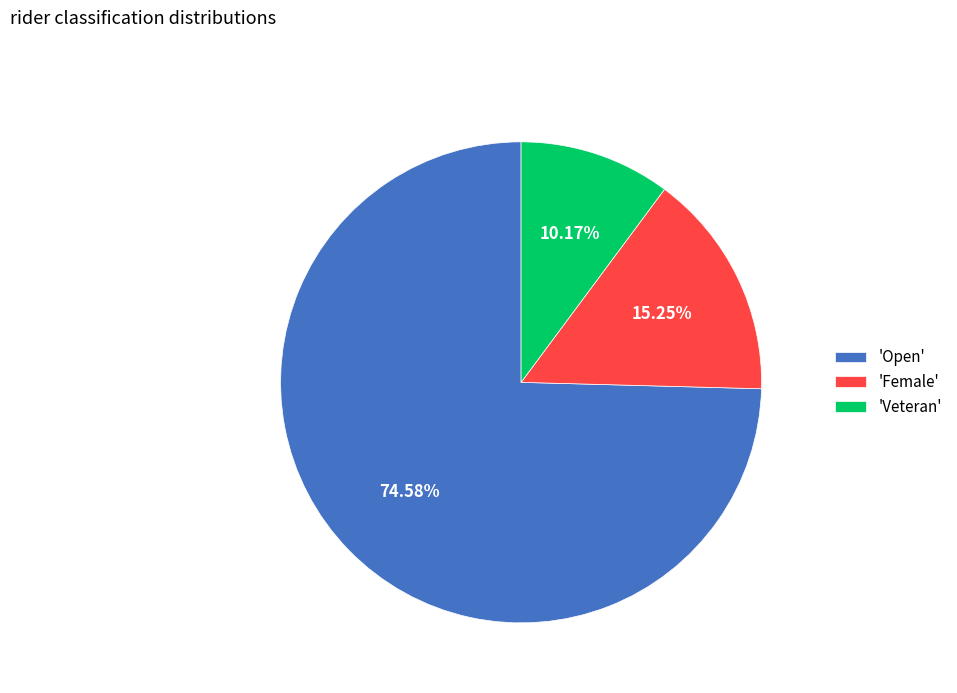

How many segments does this pie chart have?

3